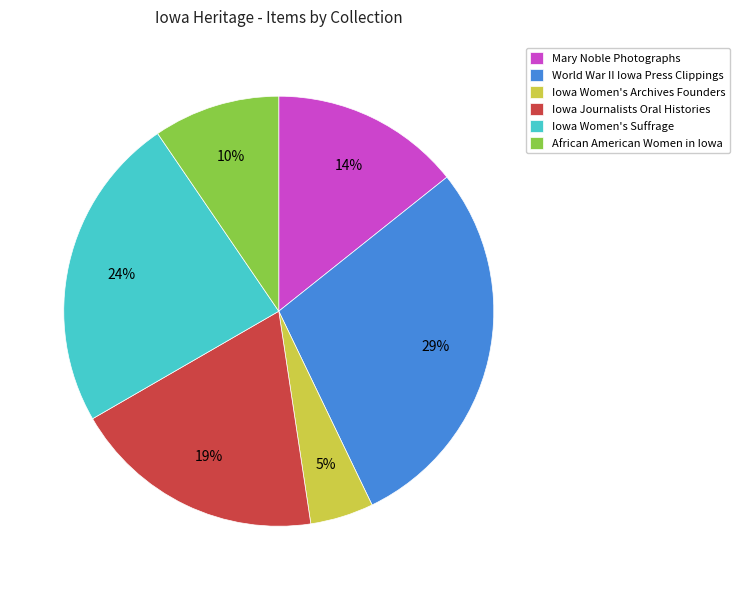

Is there any slice that represents more than half of the pie?

No